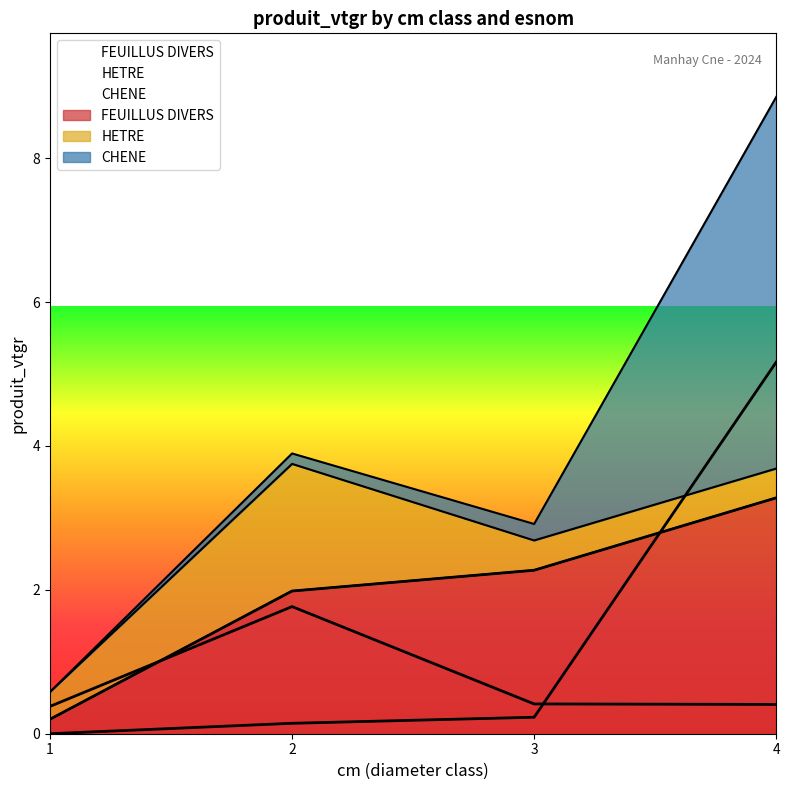

At 2, list the series in order from smallest to largest.

CHENE, HETRE, FEUILLUS DIVERS